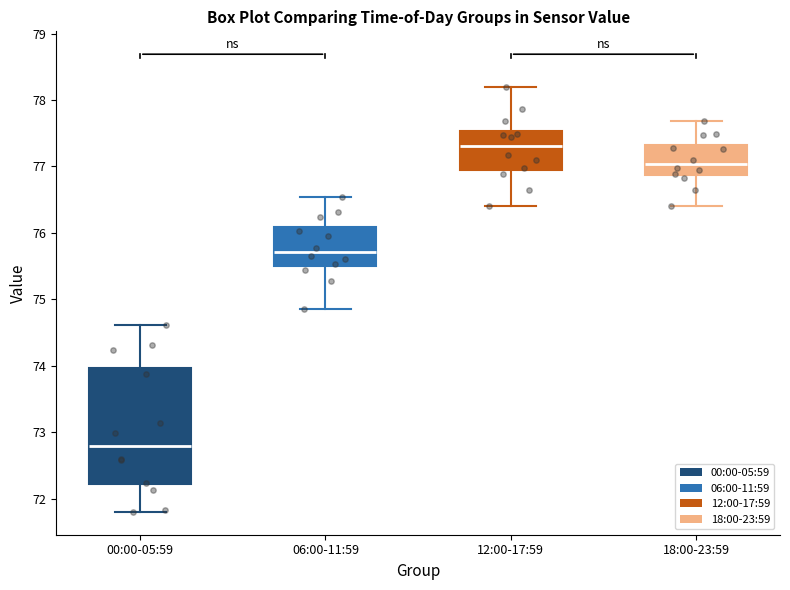

Which box's median line is the lowest?

00:00-05:59